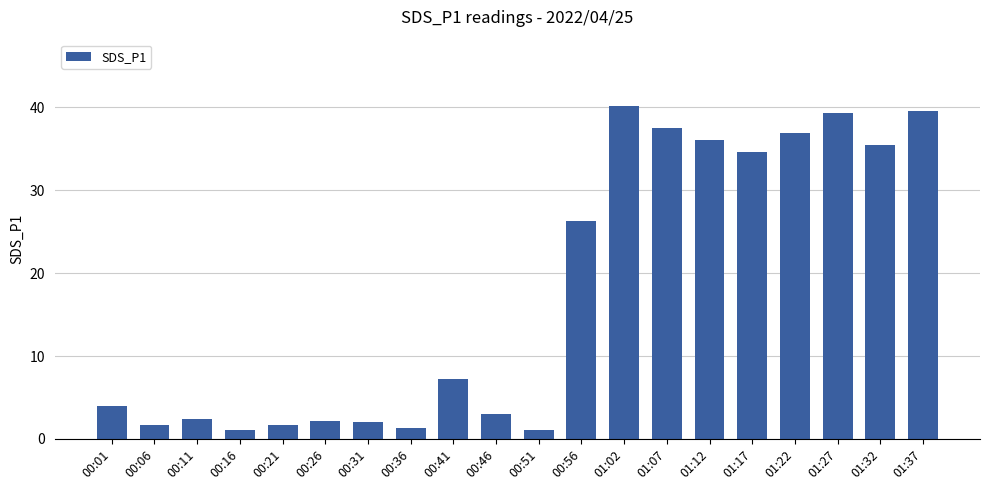

What is the difference between the values at 00:16 and 01:02?

39.1